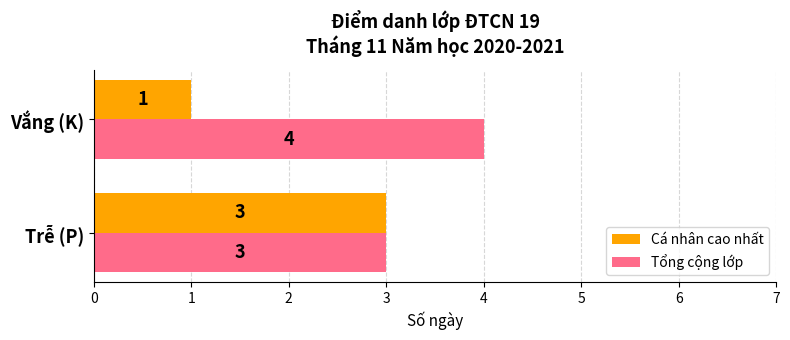

What is the smallest value displayed?

1